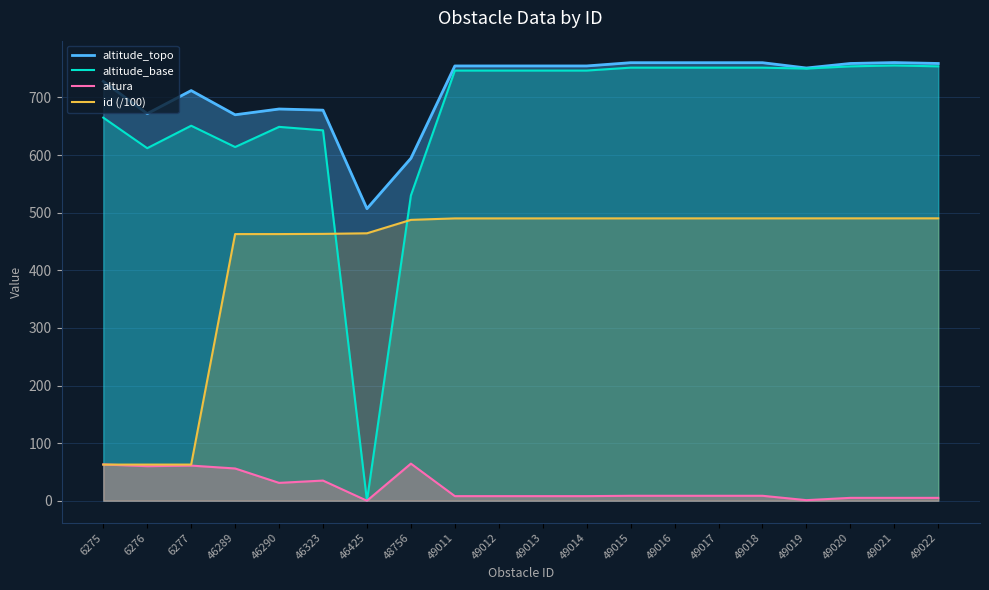

What is the greatest value displayed?

760.6